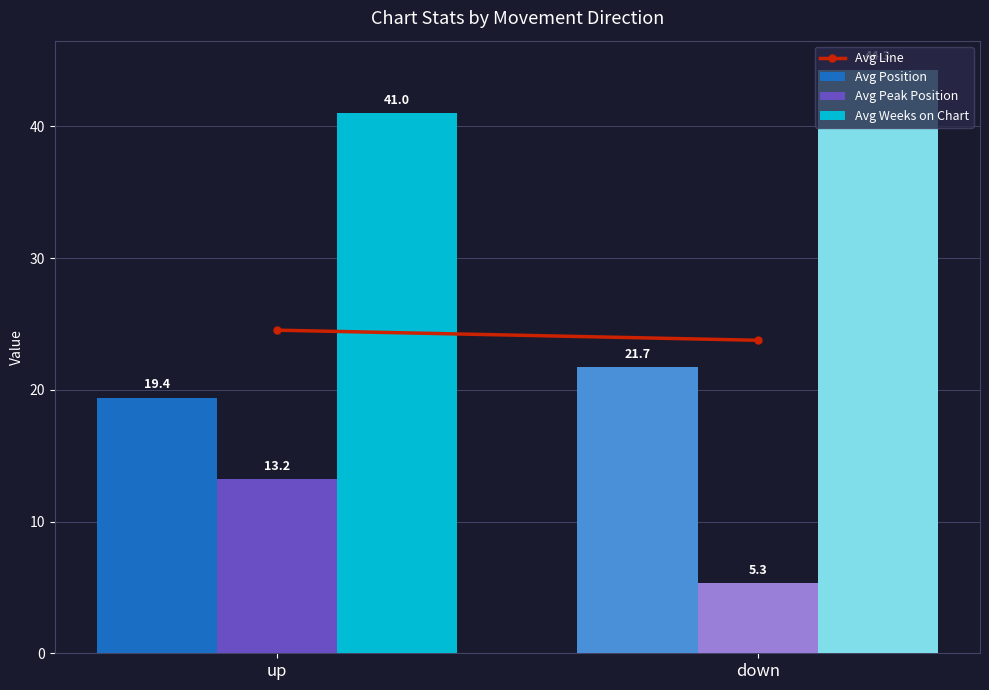

What position from the left is down?

2